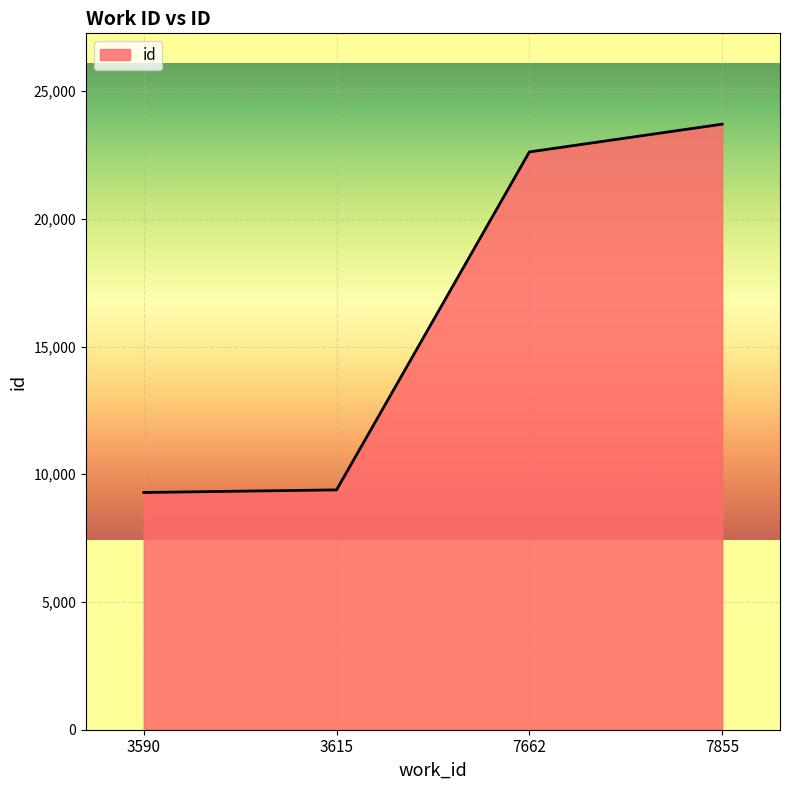

What is the change in value from 7662 to 7855?

+1087